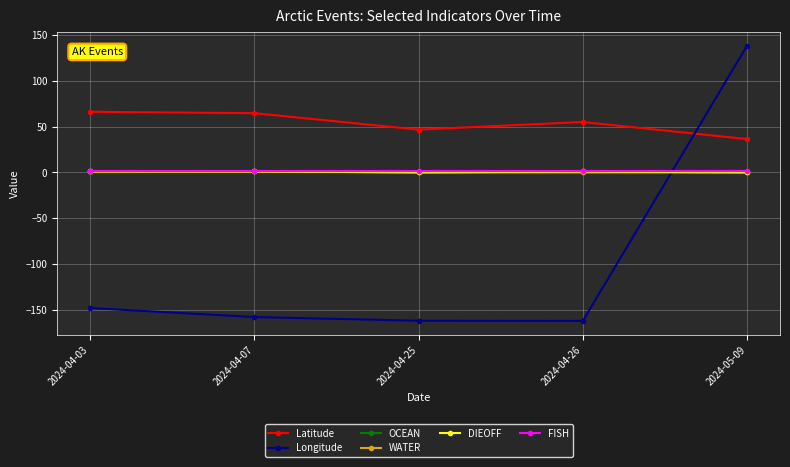

Which series has the largest total across all categories?

Latitude